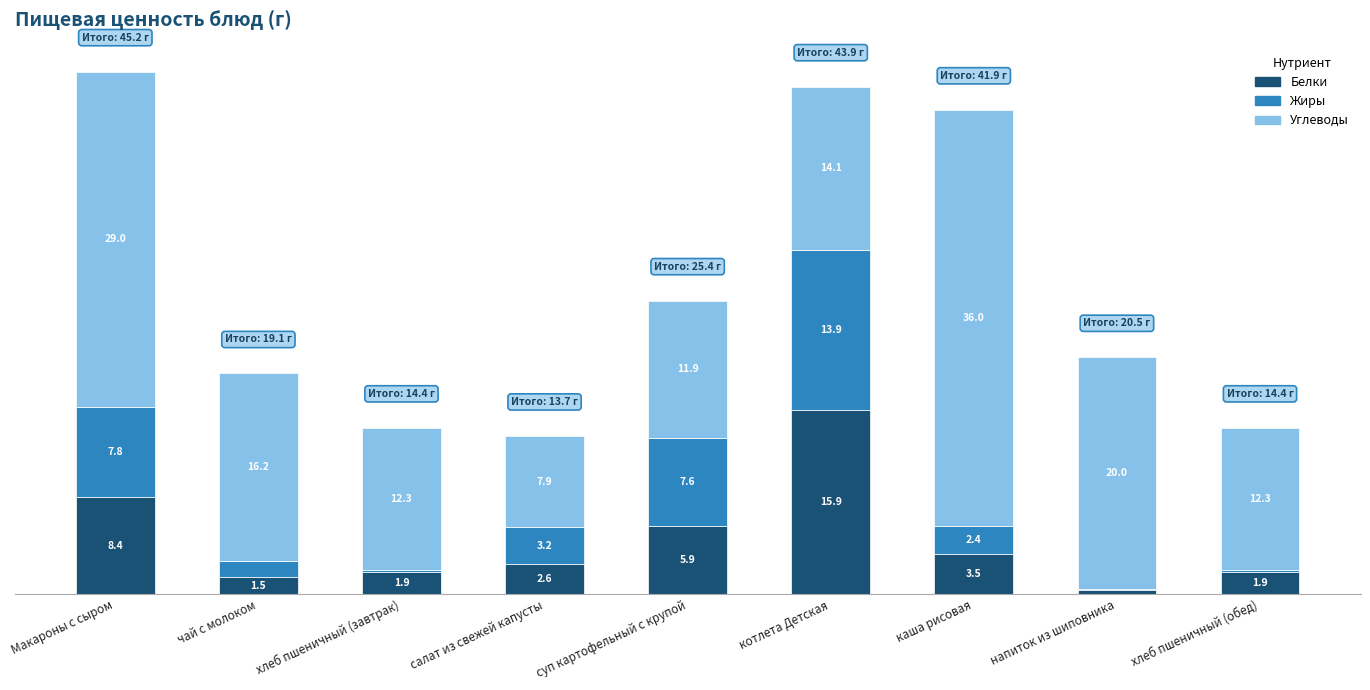

Where is Белки nearest to the value 8?

Макароны с сыром